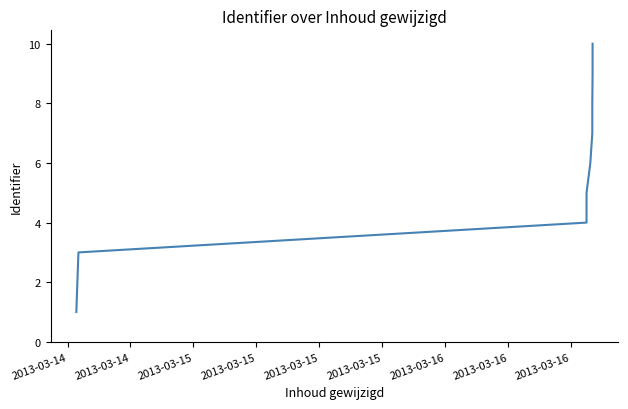

How many values are below 6?

5